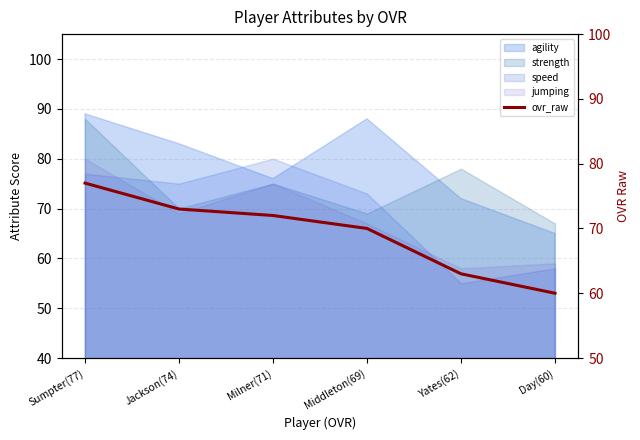

Where is the data nearest to the value 68?

Middleton(69)